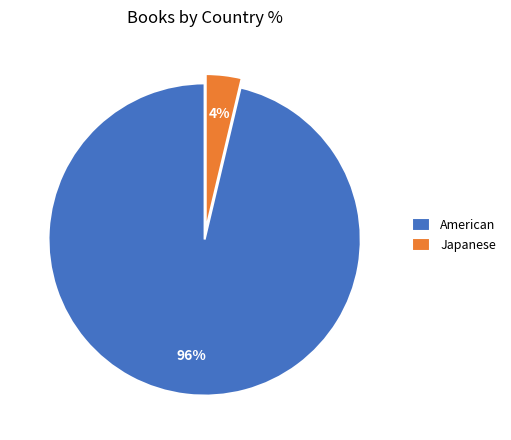

Do American and Japanese together represent more than half of the pie?

Yes